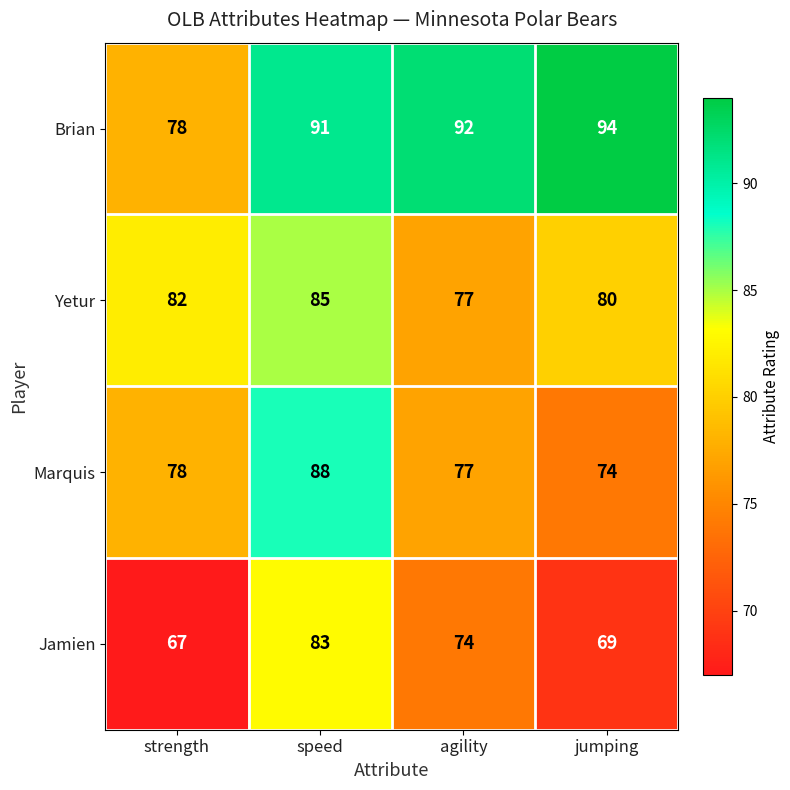

Rank the series by their maximum value, from lowest to highest.

Jamien, Yetur, Marquis, Brian